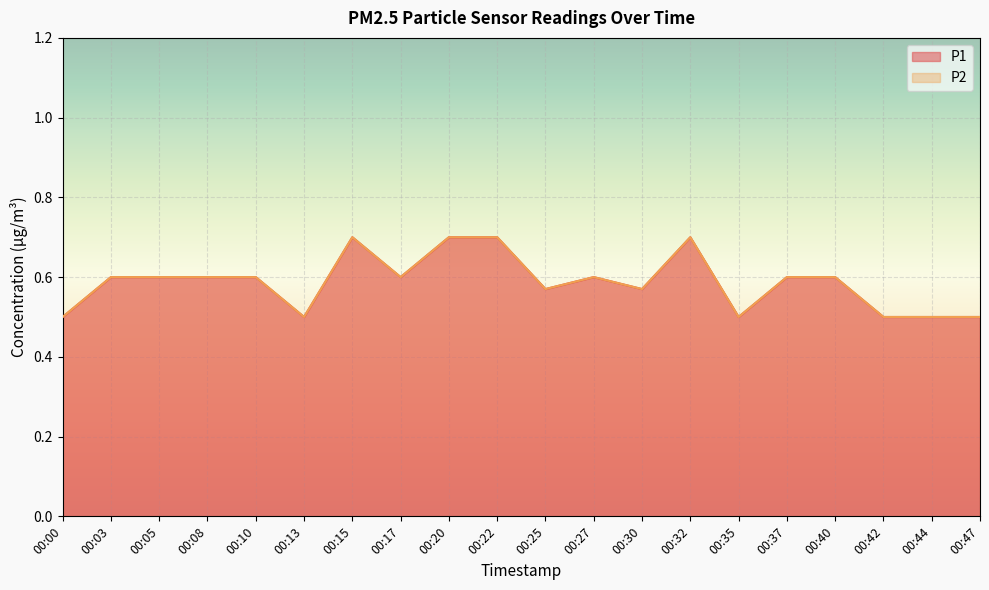

In P1, how many points are lower than both neighbors (excluding endpoints)?

5